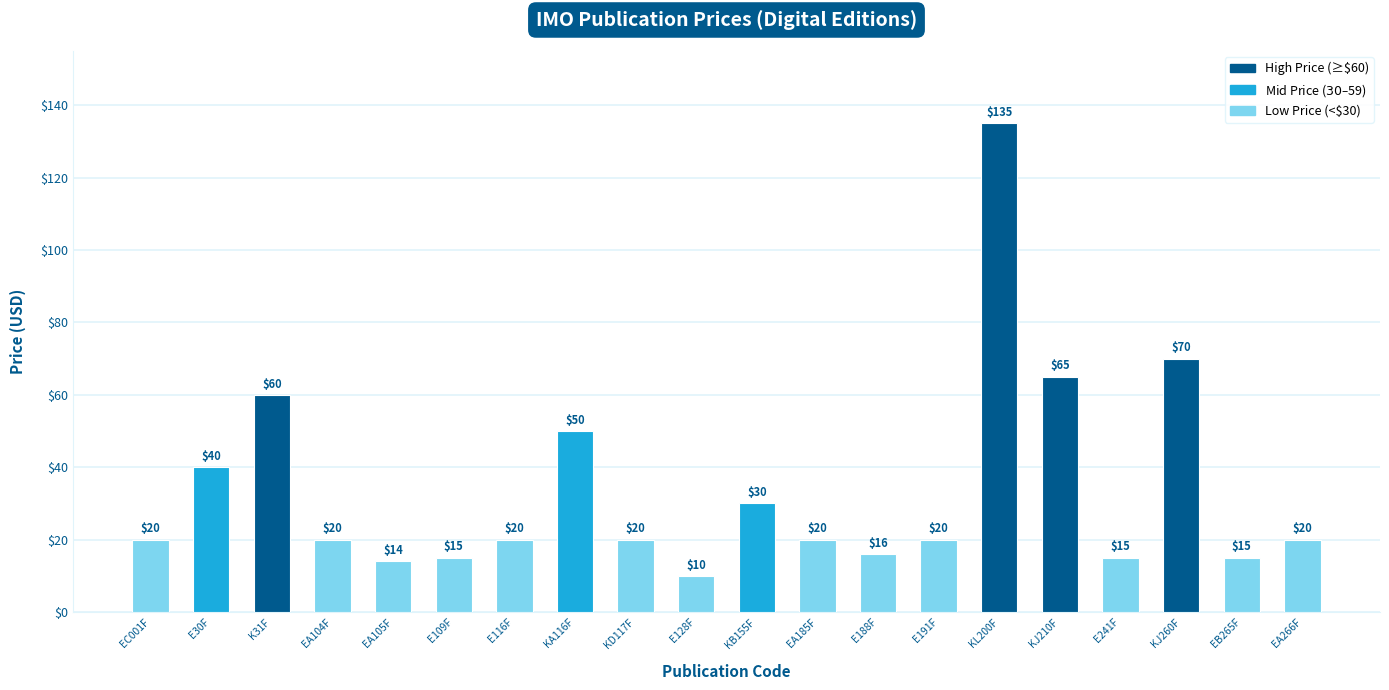

How many bars are there in total?

20